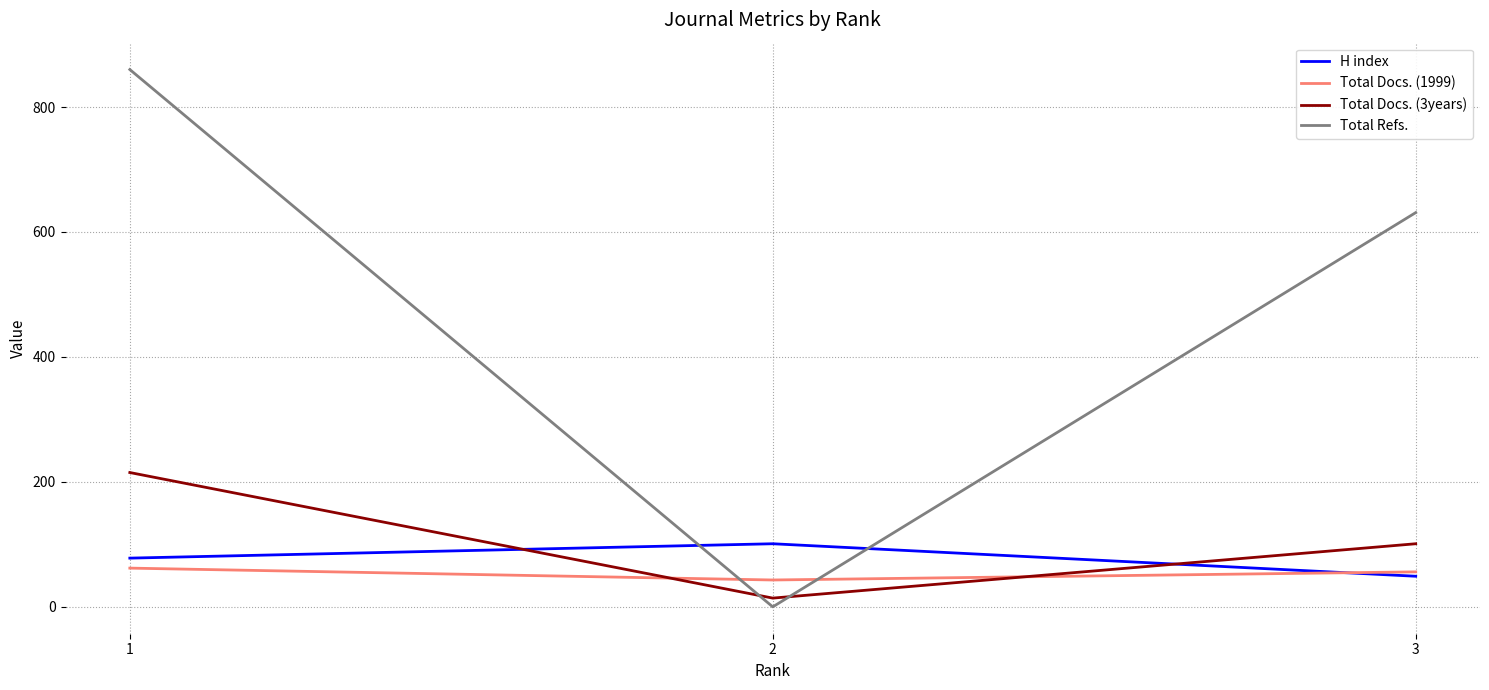

At 2, list the series in order from smallest to largest.

Total Refs., Total Docs. (3years), Total Docs. (1999), H index